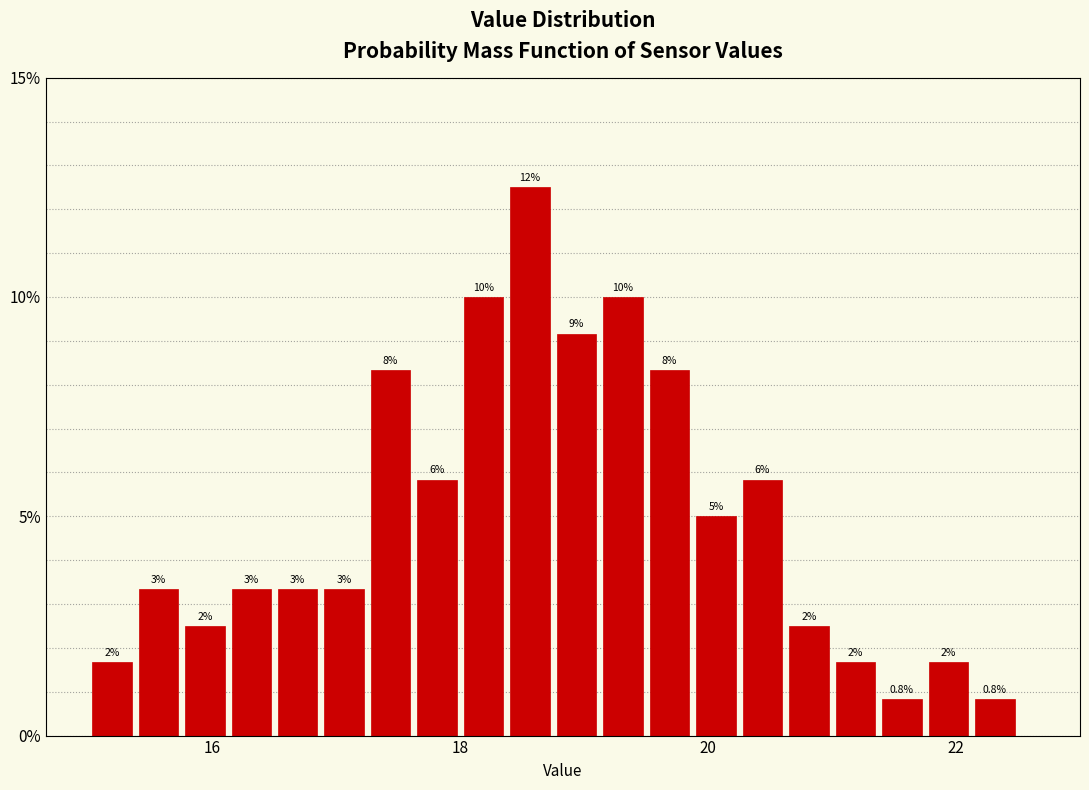

Read against the x-axis, roughly where is the centre of the tallest bar?

18.6